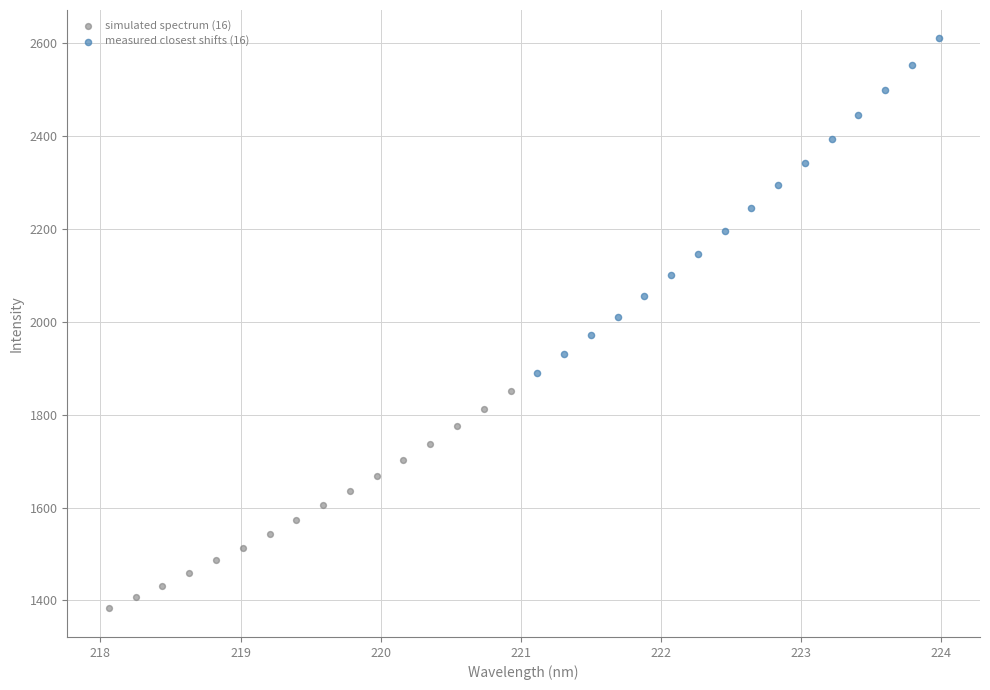

Which series has the widest spread of Y values?

measured closest shifts (16)